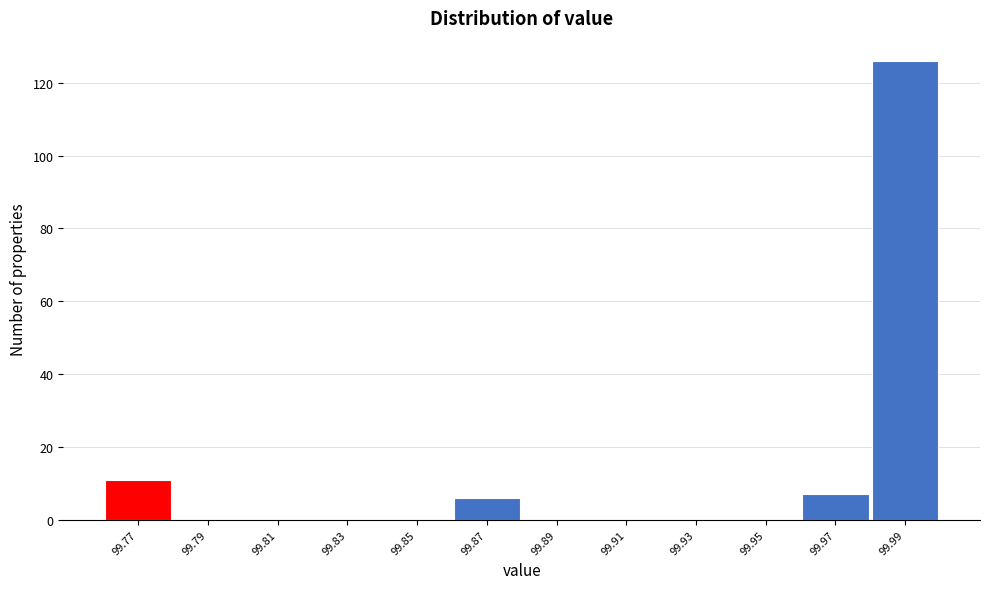

Reading left to right, transcribe all the data shown in this chart.

99.77=11	99.79=0	99.81=0	99.83=0	99.85=0	99.87=6	99.89=0	99.91=0	99.93=0	99.95=0	99.97=7	99.99=126